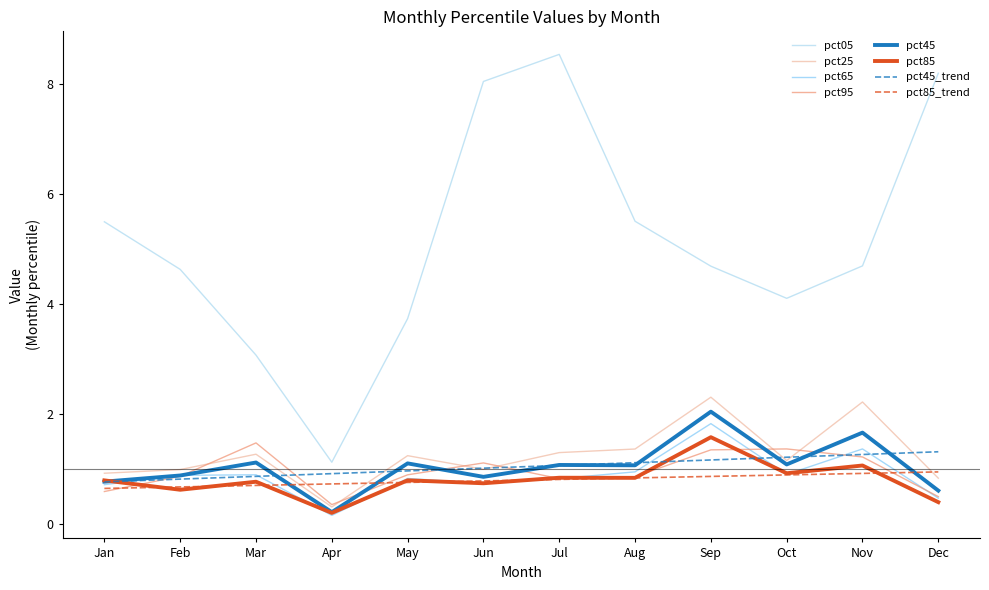

What is the highest value of the pct25 series?

2.3